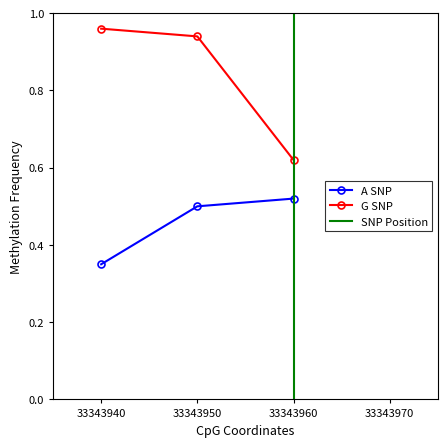

What is the total value across all series at 33343940?

1.3